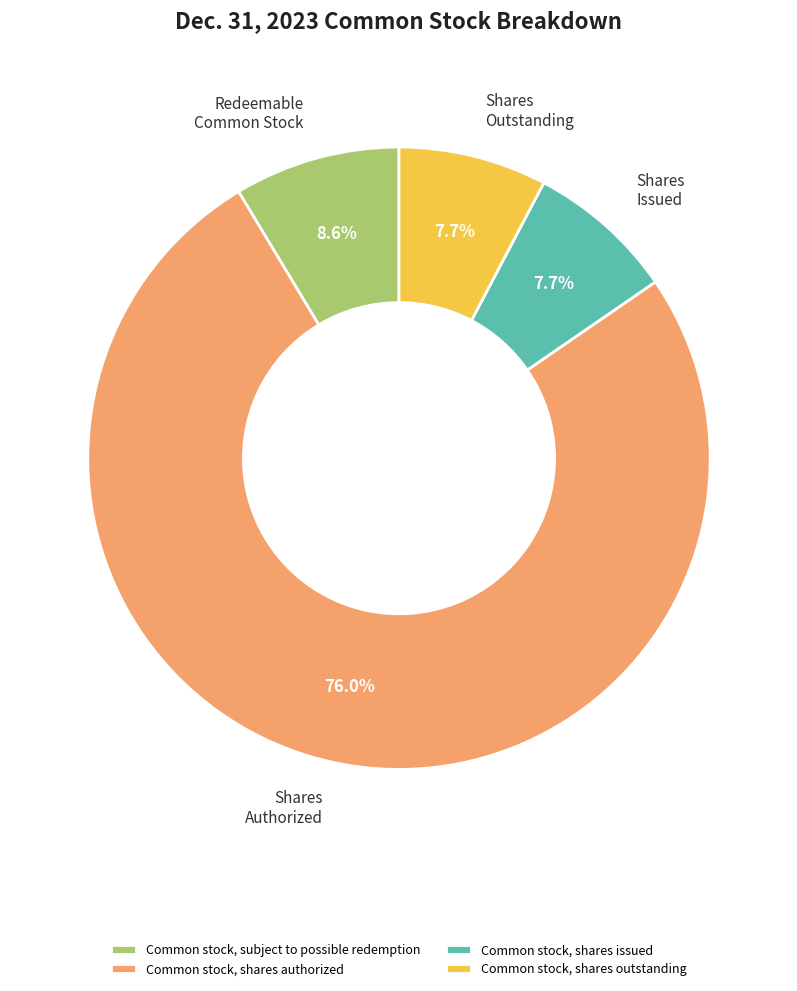

To the nearest percent, what portion does Common stock, subject to possible redemption represent?

9%